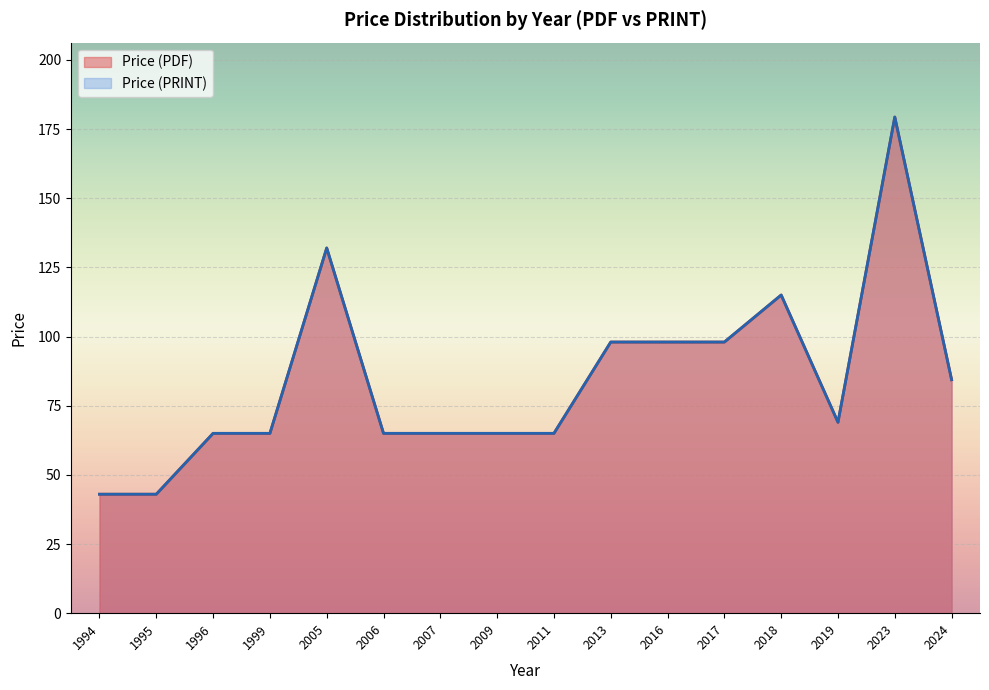

At 1995, list the series in order from largest to smallest.

Price (PDF), Price (PRINT)